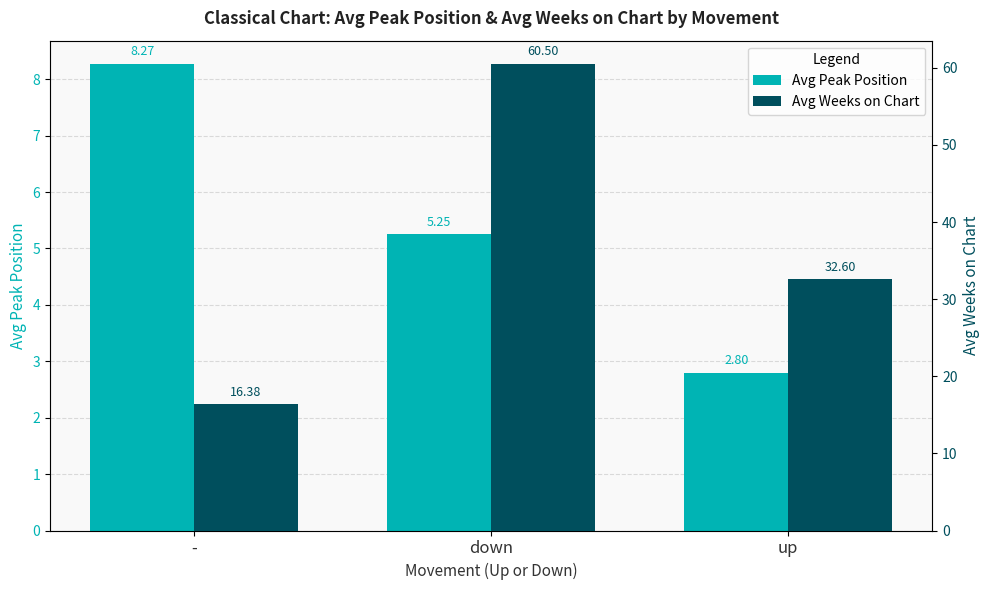

What is the label of the 2nd bar from the left?

down